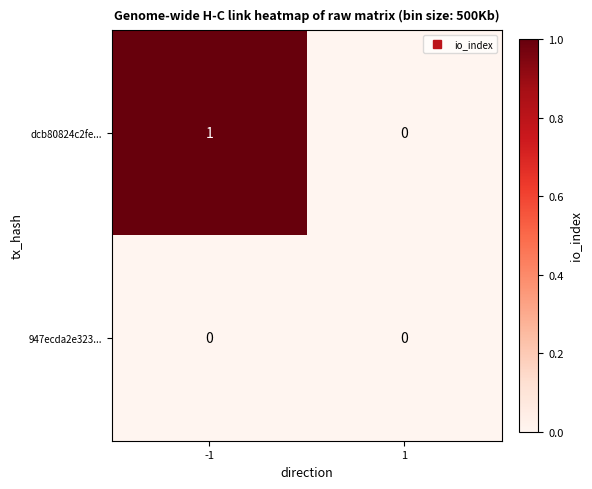

Reading left to right, transcribe all the data shown in this chart.

dcb80824c2fe...: -1=1	1=0
947ecda2e323...: -1=0	1=0